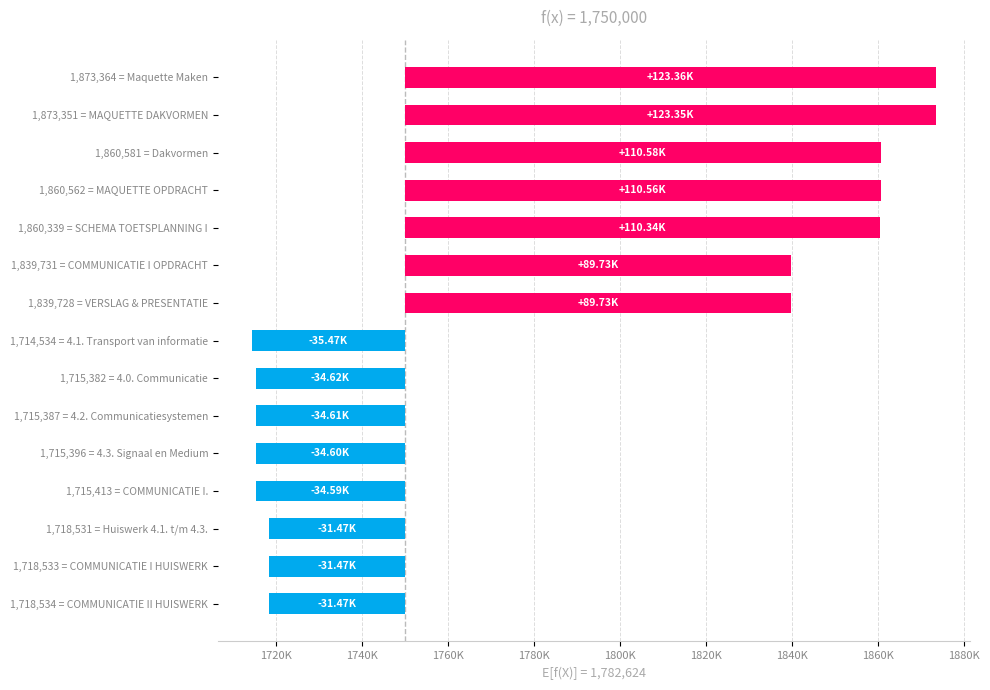

What is the difference between the values at COMMUNICATIE II HUISWERK and Maquette Maken?

154830